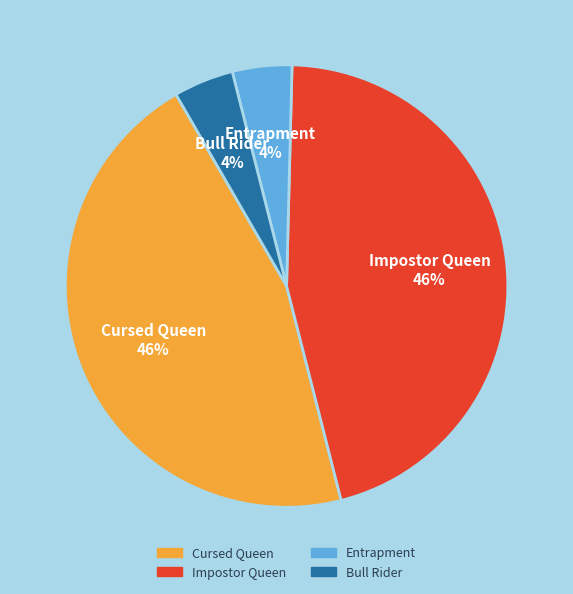

Which has a higher value, Bull Rider or Cursed Queen?

Cursed Queen